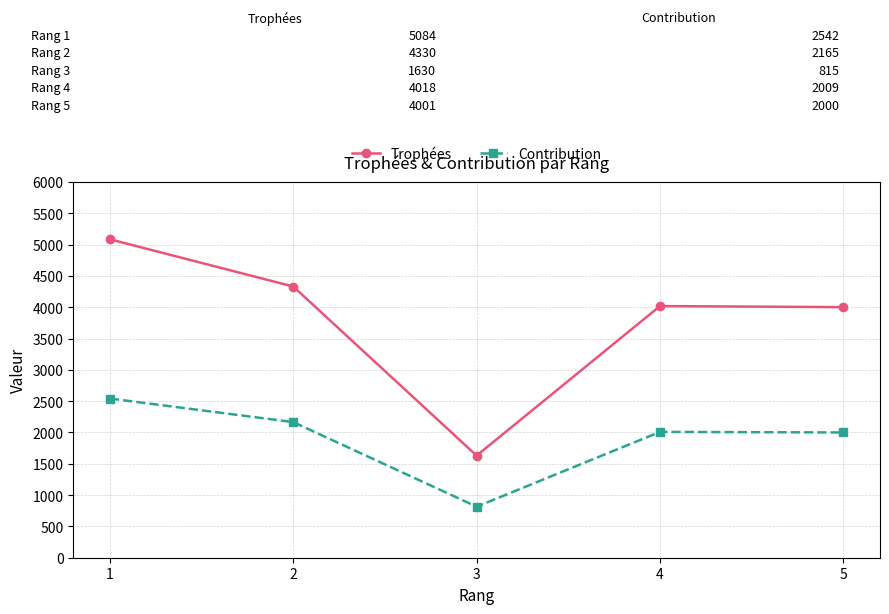

How many lines are shown in the chart?

2